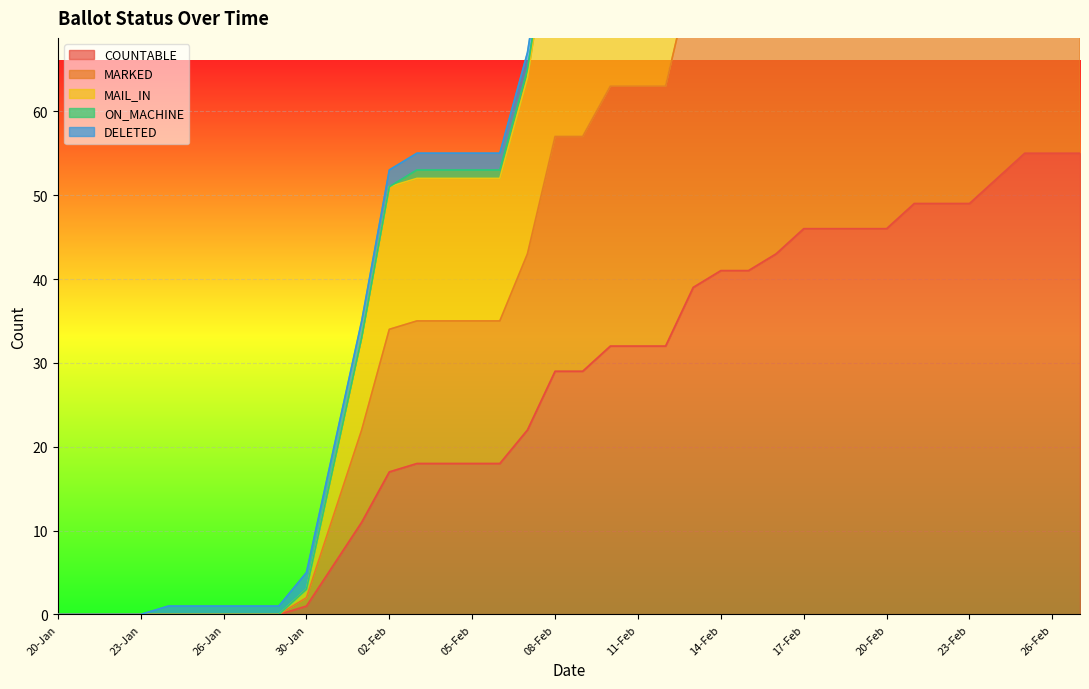

What is the difference between the maximum and minimum values in the MARKED series?

105